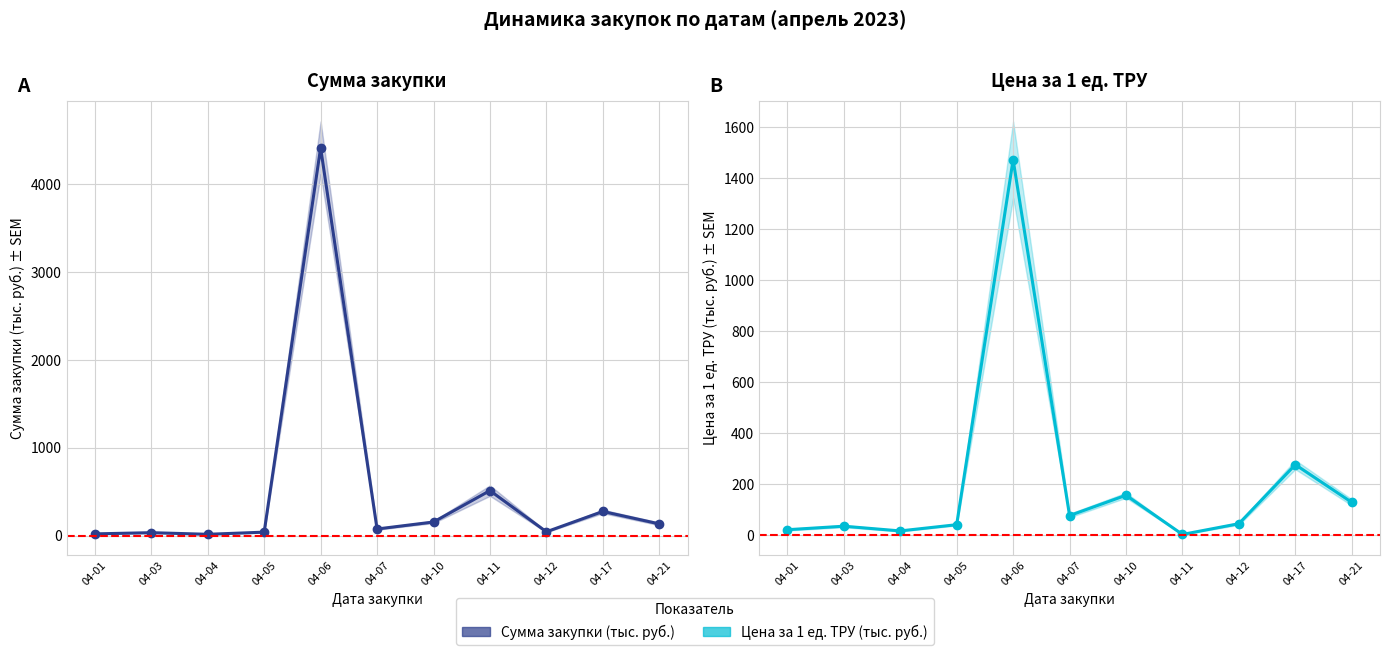

Is it true that Цена за 1 ед. ТРУ (тыс. руб.) equals 181.8 at 04-17?

False